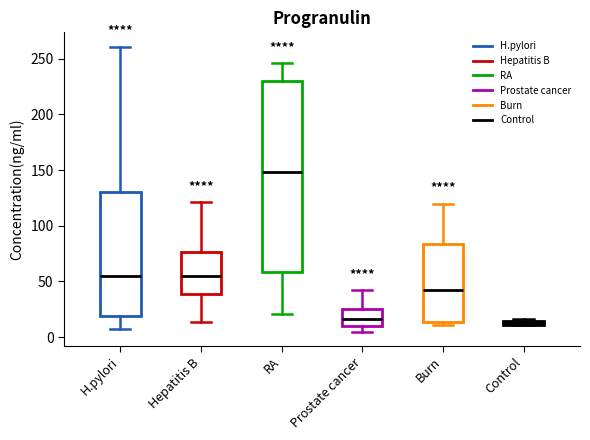

Where does the lower whisker of the box for H.pylori end on the y-axis? The values are not printed on the chart, so give them approximately, as read against the axis.

5